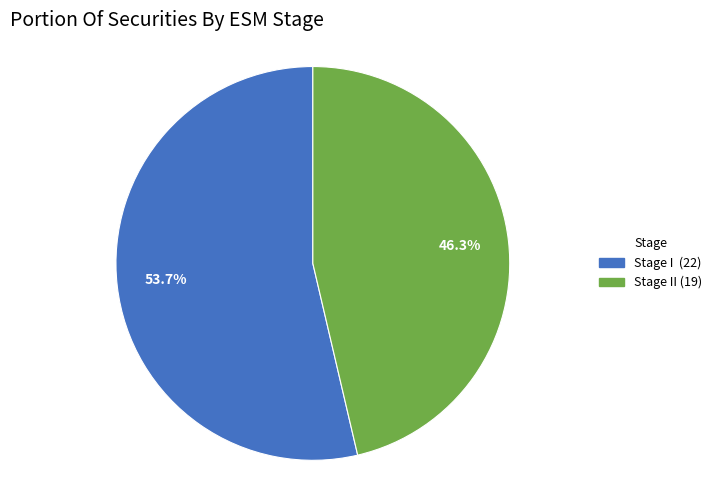

Is there a majority slice in this chart?

Yes